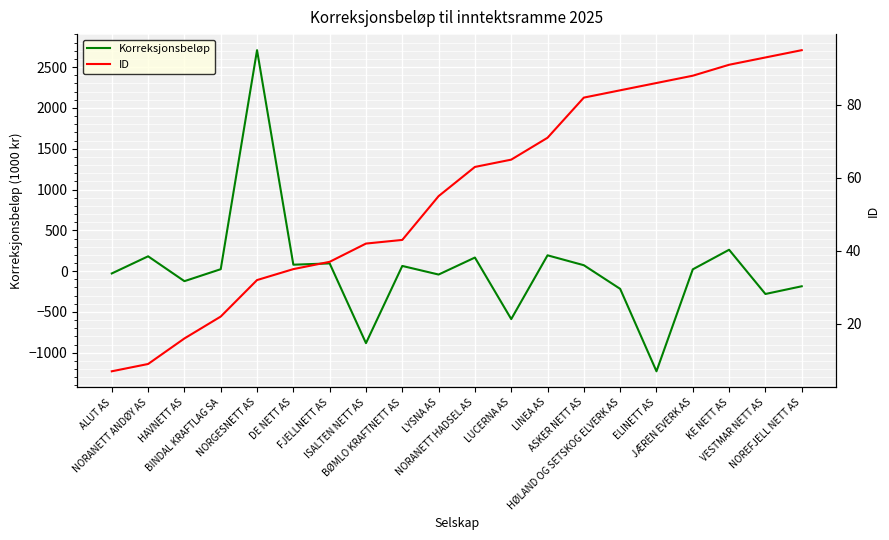

Rank the series by their average value, from lowest to highest.

Korreksjonsbeløp, ID